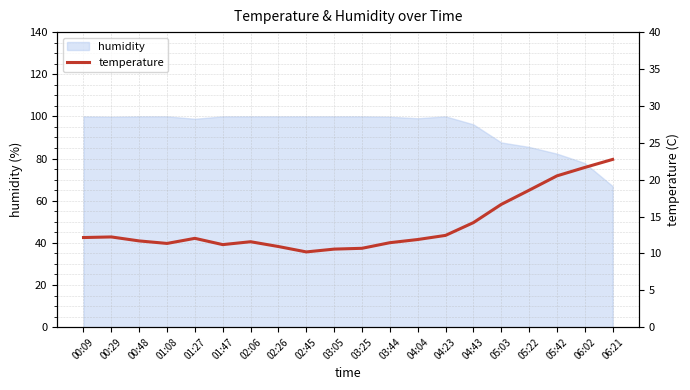

The chart shows a value of 12.2 at 00:09. True or false?

True